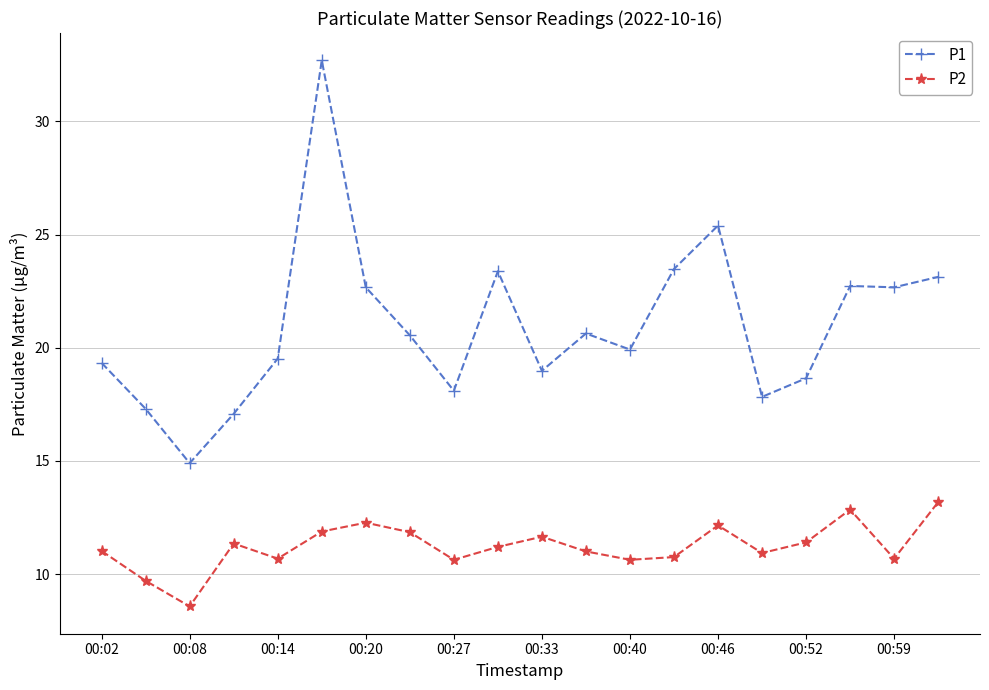

What is the value of the P1 point at the 3rd from the left?

14.9